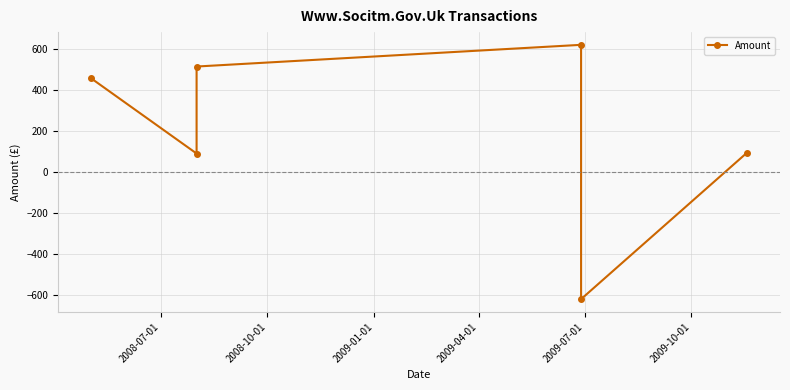

At which category does the chart reach its minimum across all series?

2009-07-01